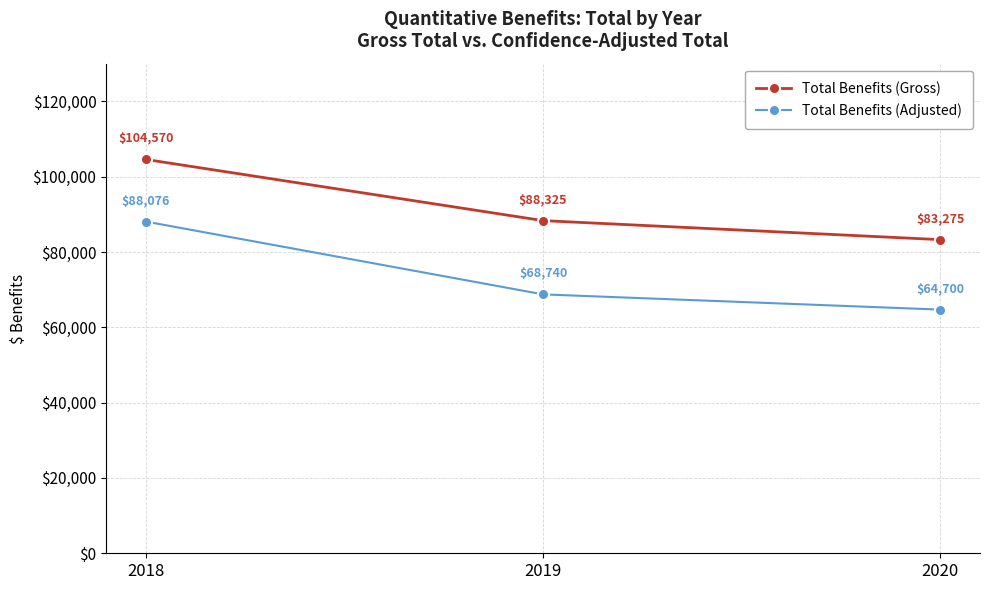

At which category does the chart reach its peak across all series?

2018